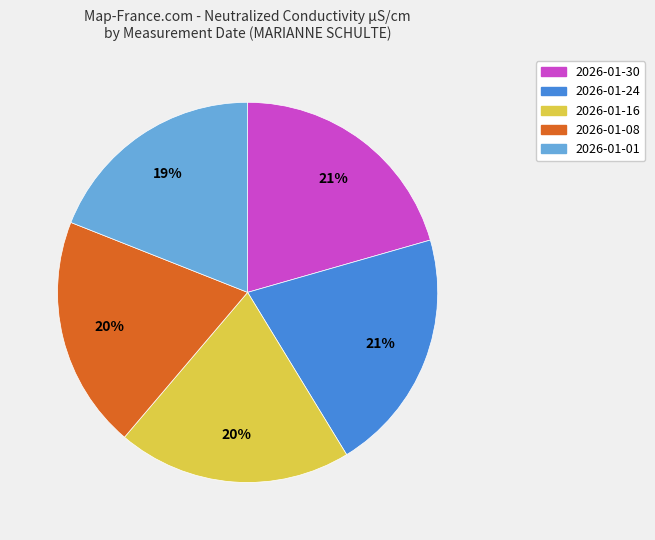

Is the sum of 2026-01-08 and 2026-01-30 greater than half?

No